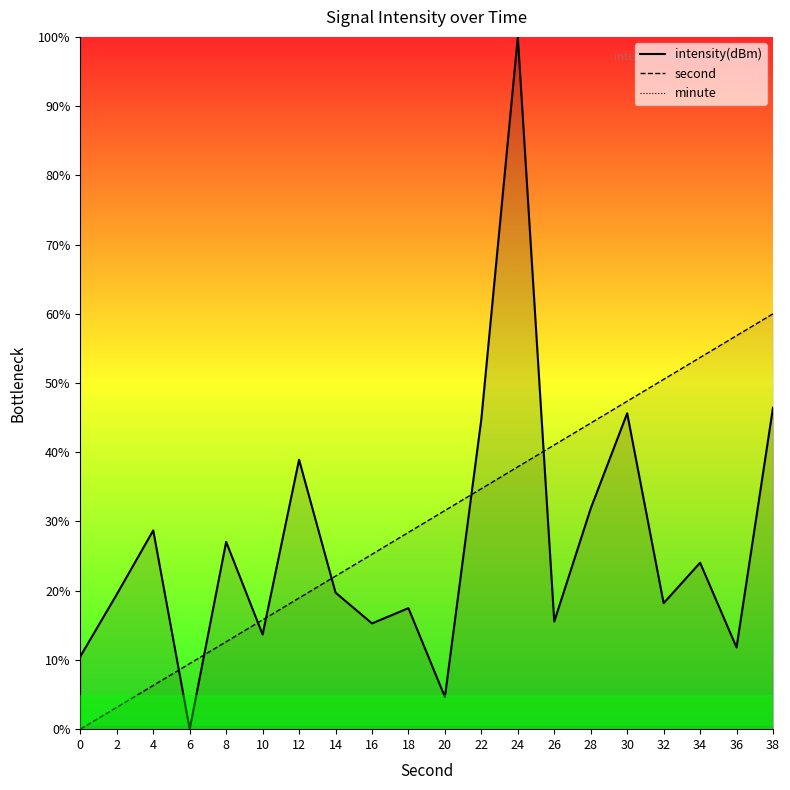

Does the chart have visible grid lines?

No